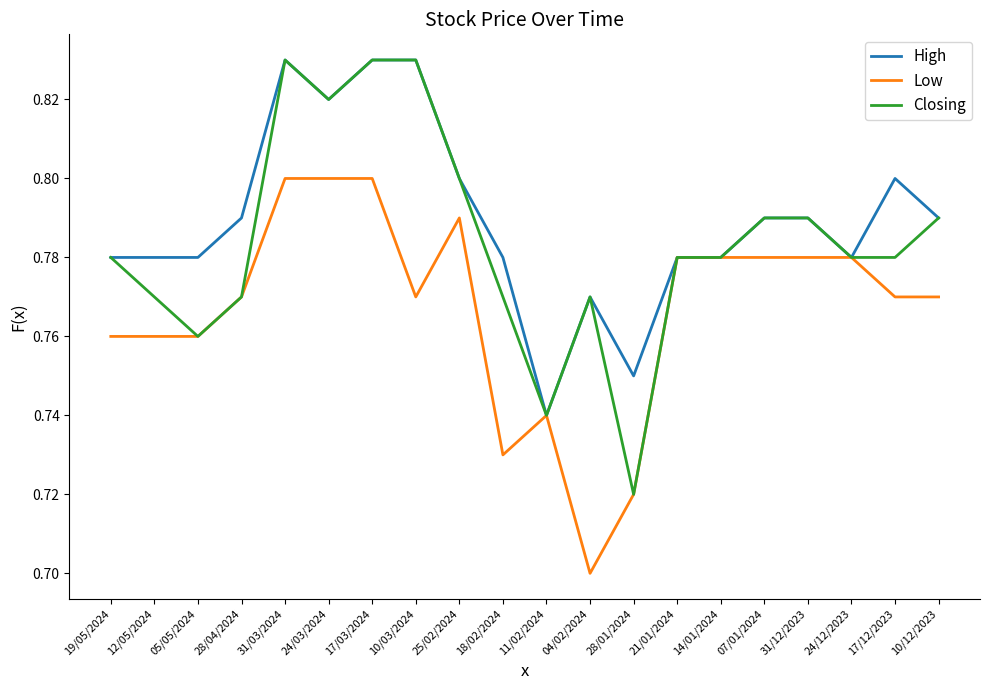

Is the value of High at 17/03/2024 greater than the value of Low at 10/03/2024?

Yes